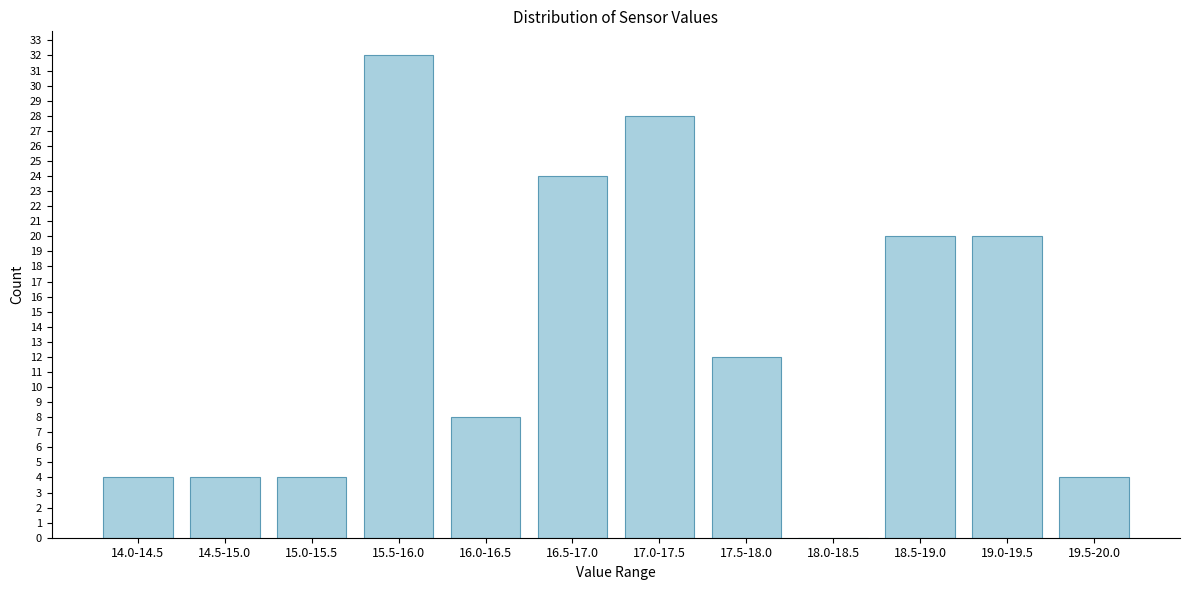

Reading right to left, transcribe all the data shown in this chart.

19.5-20.0=4	19.0-19.5=20	18.5-19.0=20	18.0-18.5=0	17.5-18.0=12	17.0-17.5=28	16.5-17.0=24	16.0-16.5=8	15.5-16.0=32	15.0-15.5=4	14.5-15.0=4	14.0-14.5=4